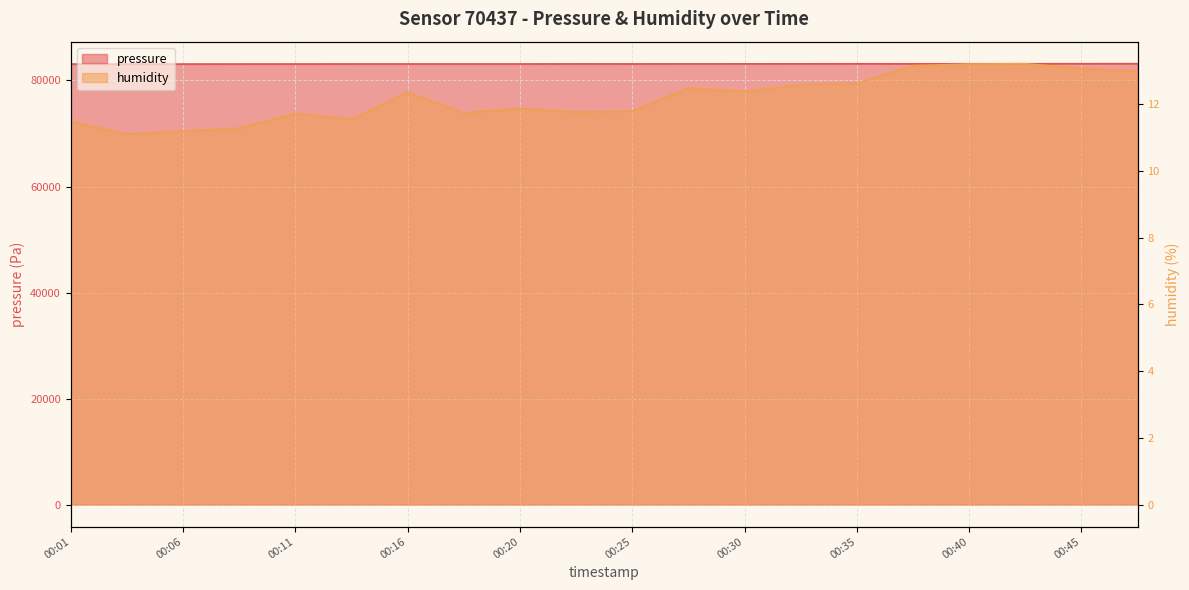

Between 00:42 and 00:18, which is larger?

00:42